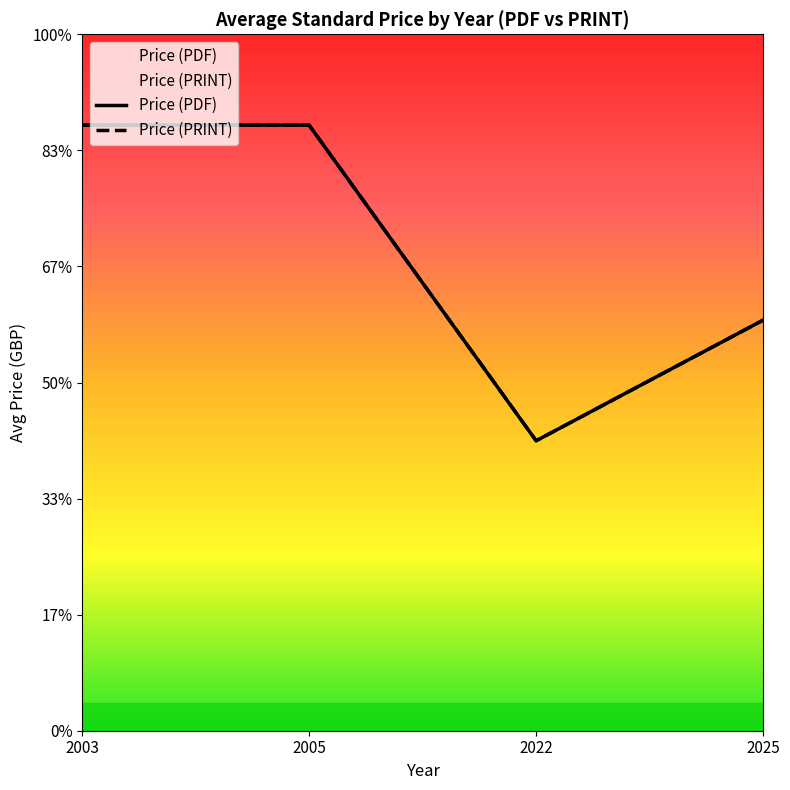

Does the chart display data point markers on the line(s)?

No